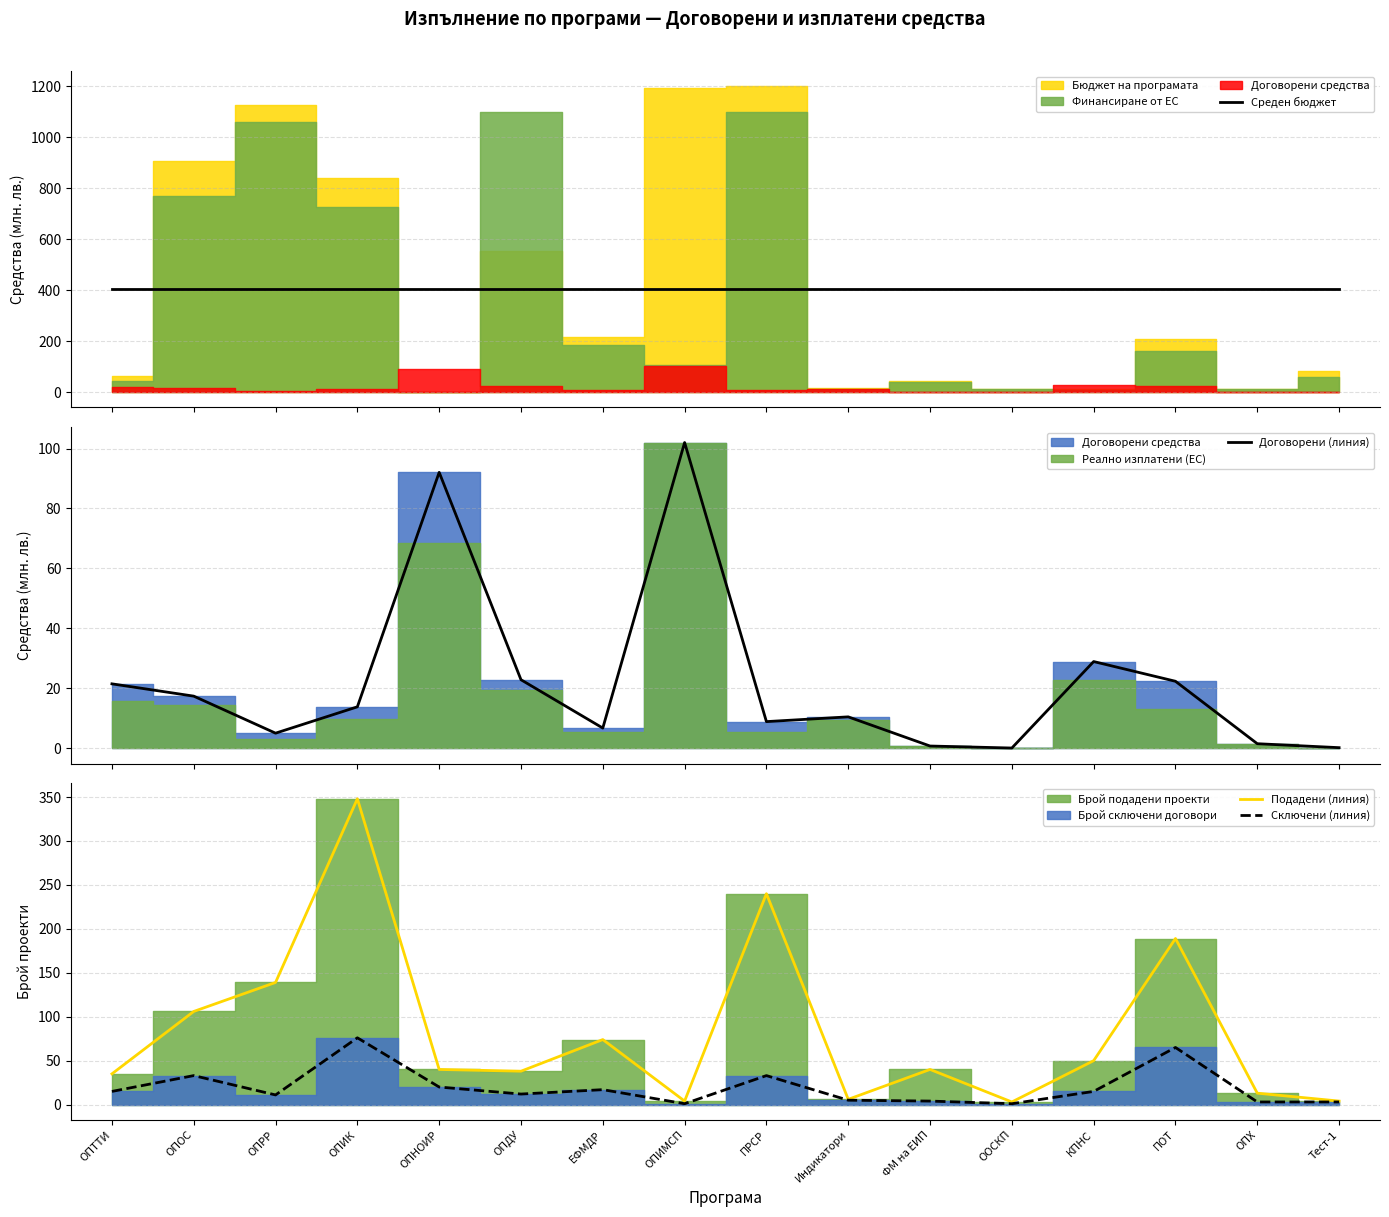

Where is Среден бюджет nearest to the value 405?

ОПТТИ